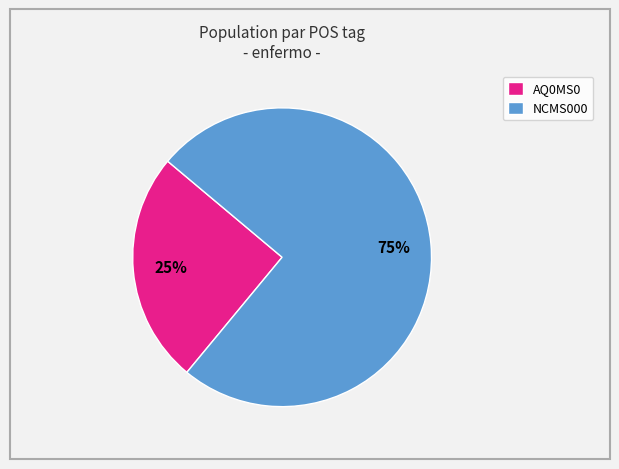

Rank the categories by value from highest to lowest.

NCMS000, AQ0MS0